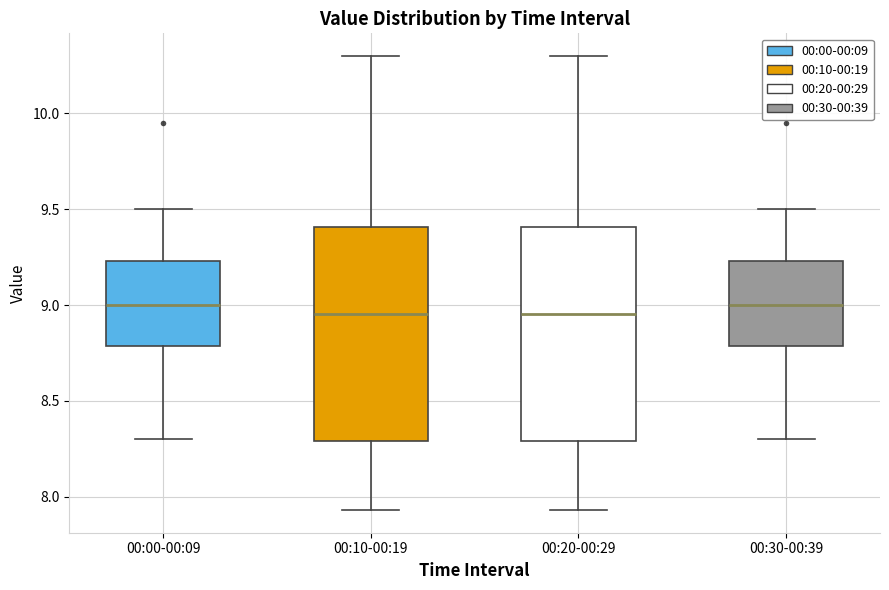

Reading left to right, read every box against the y-axis: the position of its median line, the range the box covers, and the ends of its whiskers. The values are not printed on the chart, so give them approximately, as read against the axis.

00:00-00:09: median 9.00, box 8.80 to 9.25, whiskers 8.30 to 9.50
00:10-00:19: median 8.95, box 8.30 to 9.40, whiskers 7.95 to 10.30
00:20-00:29: median 8.95, box 8.30 to 9.40, whiskers 7.95 to 10.30
00:30-00:39: median 9.00, box 8.80 to 9.25, whiskers 8.30 to 9.50